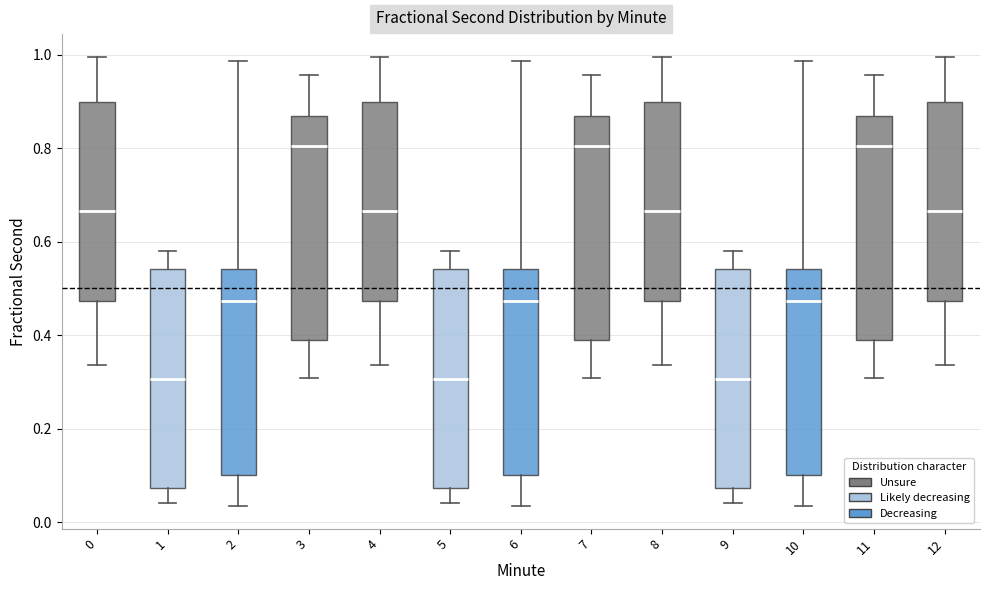

Reading left to right, transcribe this box plot: for each box, give where its median line is, the range the box spans, and where its two whiskers end, as read against the y-axis. The values are not printed on the chart, so give them approximately, as read against the axis.

0: median 0.66, box 0.48 to 0.90, whiskers 0.34 to 1.00
1: median 0.30, box 0.08 to 0.54, whiskers 0.04 to 0.58
2: median 0.48, box 0.10 to 0.54, whiskers 0.04 to 0.98
3: median 0.80, box 0.40 to 0.86, whiskers 0.30 to 0.96
4: median 0.66, box 0.48 to 0.90, whiskers 0.34 to 1.00
5: median 0.30, box 0.08 to 0.54, whiskers 0.04 to 0.58
6: median 0.48, box 0.10 to 0.54, whiskers 0.04 to 0.98
7: median 0.80, box 0.40 to 0.86, whiskers 0.30 to 0.96
8: median 0.66, box 0.48 to 0.90, whiskers 0.34 to 1.00
9: median 0.30, box 0.08 to 0.54, whiskers 0.04 to 0.58
10: median 0.48, box 0.10 to 0.54, whiskers 0.04 to 0.98
11: median 0.80, box 0.40 to 0.86, whiskers 0.30 to 0.96
12: median 0.66, box 0.48 to 0.90, whiskers 0.34 to 1.00